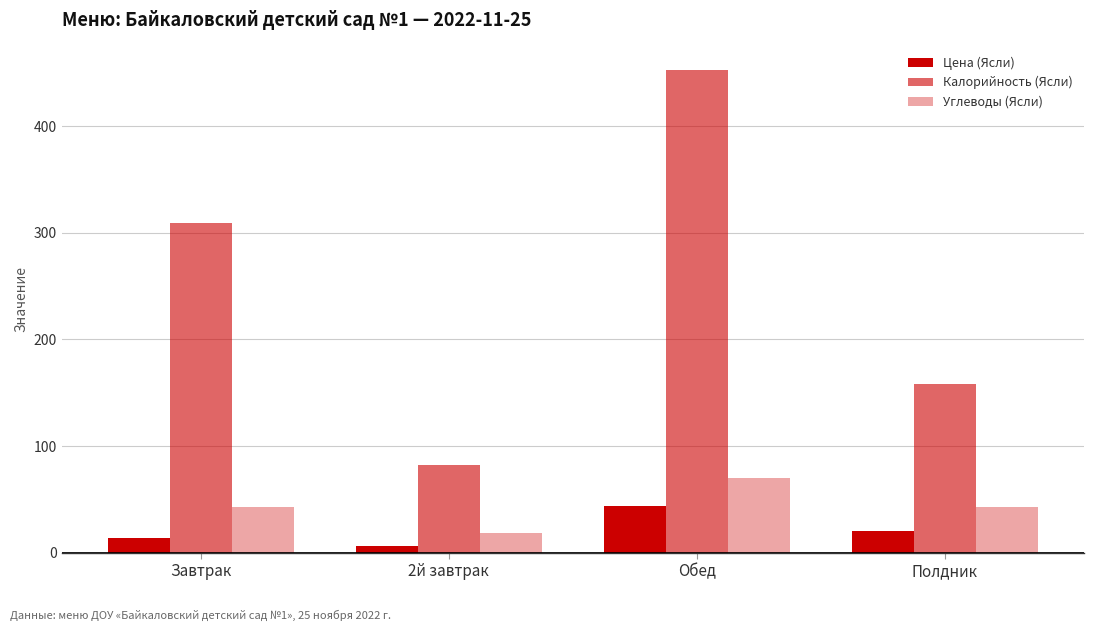

Is it true that Цена (Ясли) equals 14.0 at Завтрак?

True